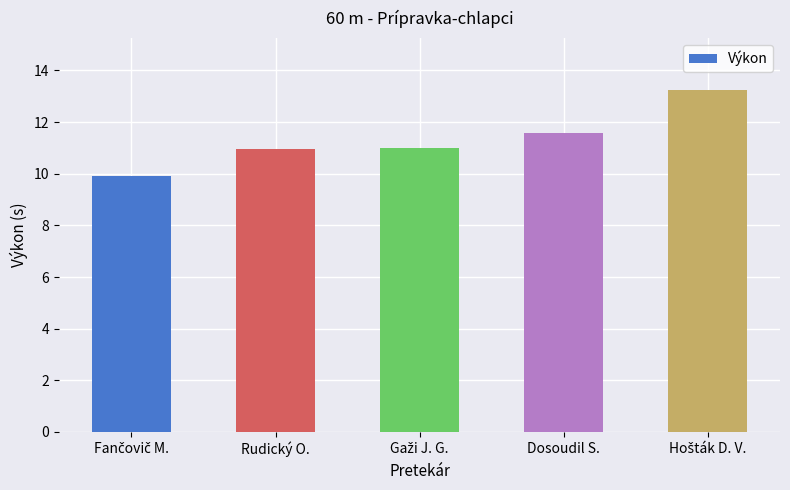

What is the change in value from Rudický O. to Dosoudil S.?

+0.6